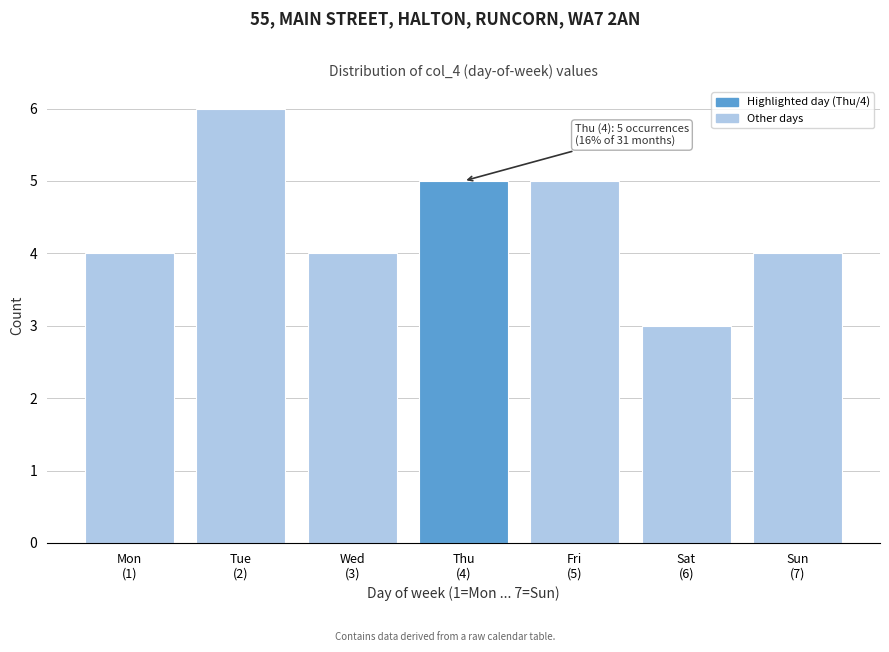

Reading left to right, transcribe all the data shown in this chart.

4	6	4	5	5	3	4